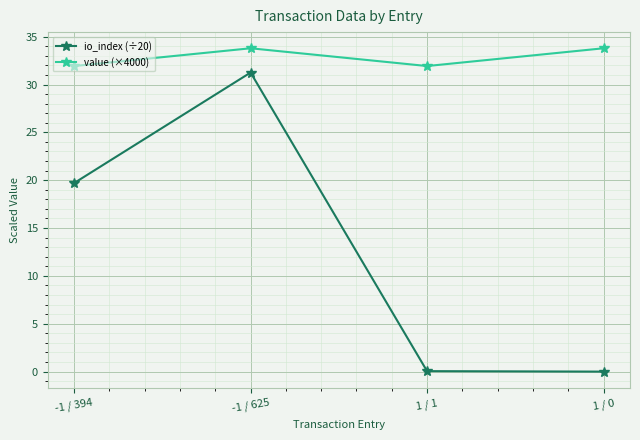

What is the label of the 4th point from the left?

1 / 0